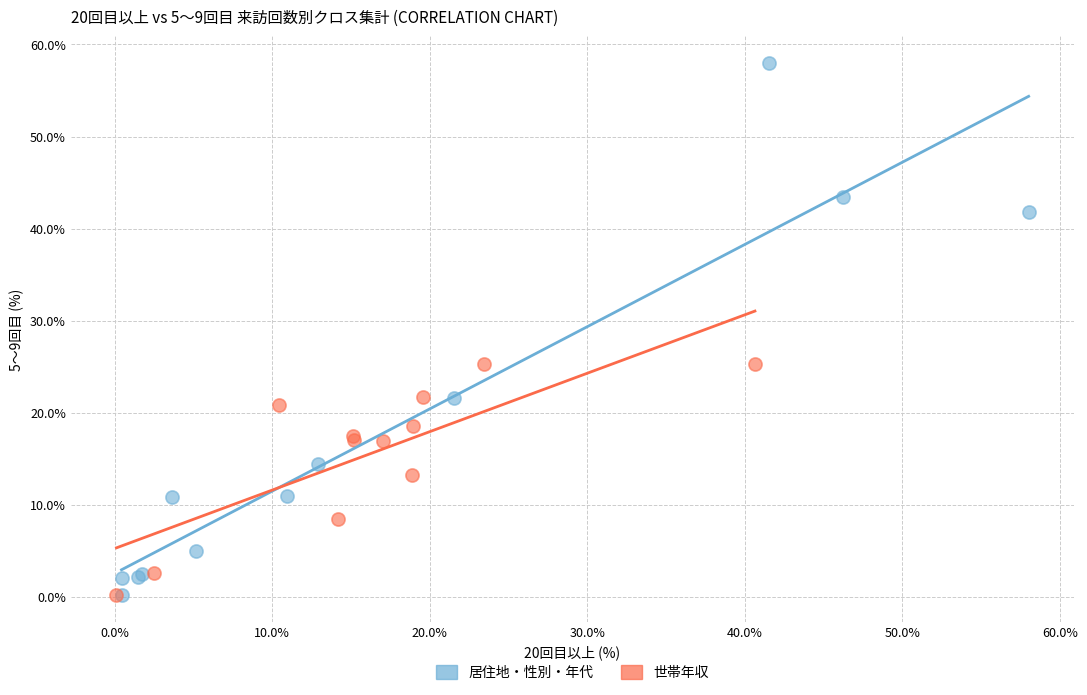

Which series has the largest Y range (max minus min)?

居住地・性別・年代